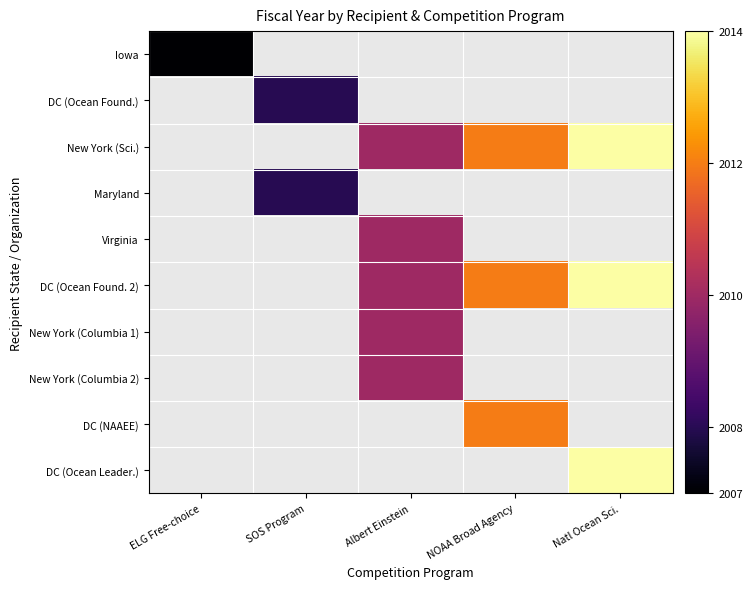

At how many categories does at least one series exceed 2010?

2